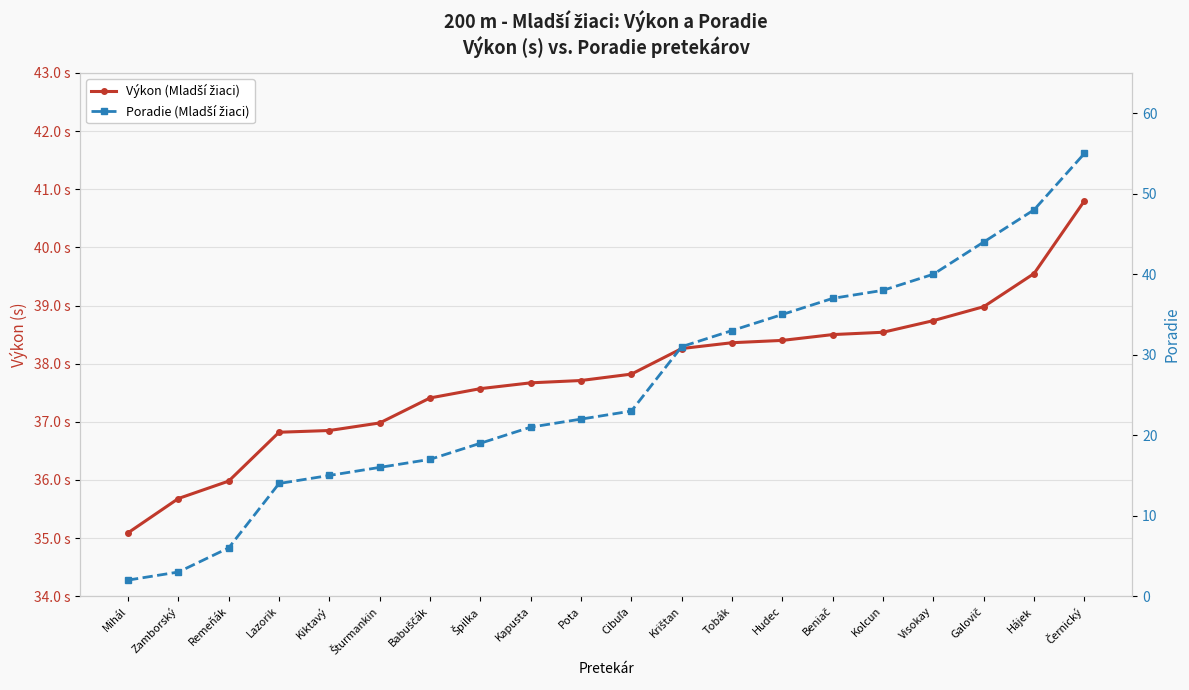

Reading left to right, transcribe all the data shown in this chart.

Výkon (Mladší žiaci): 35.1	35.7	36.0	36.8	36.9	37.0	37.4	37.6	37.7	37.7	37.8	38.3	38.4	38.4	38.5	38.5	38.7	39.0	39.5	40.8
Poradie (Mladší žiaci): 2.0	3.0	6.0	14.0	15.0	16.0	17.0	19.0	21.0	22.0	23.0	31.0	33.0	35.0	37.0	38.0	40.0	44.0	48.0	55.0